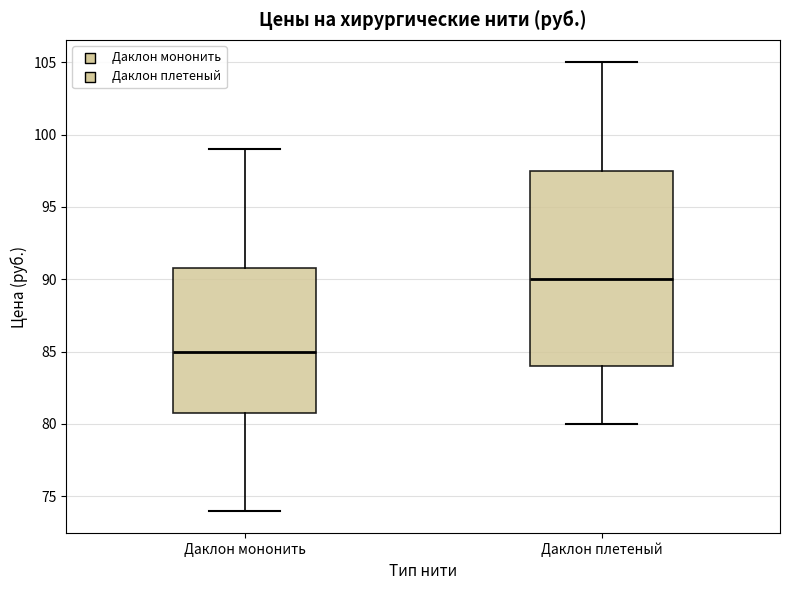

Which box's median line is the highest?

Даклон плетеный